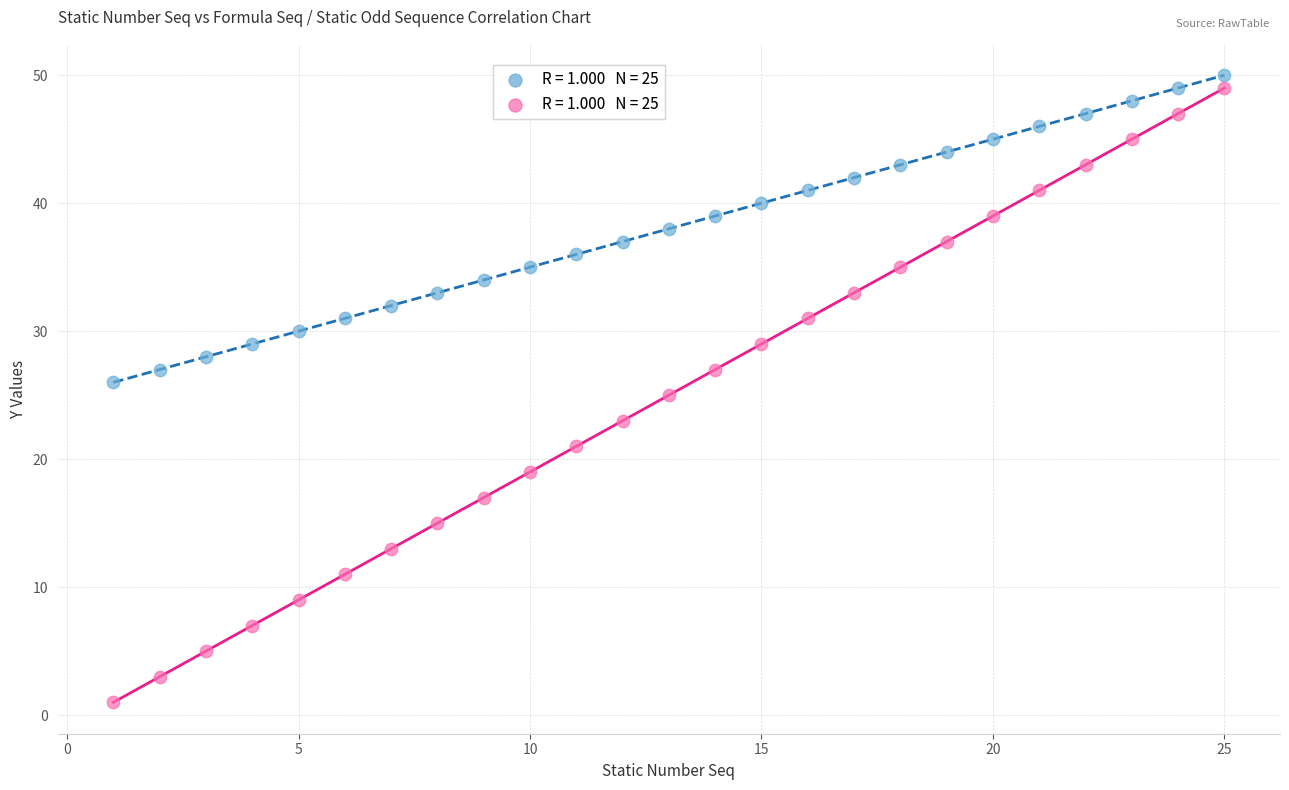

Across all data points, what is the range of X values (max minus min)?

24